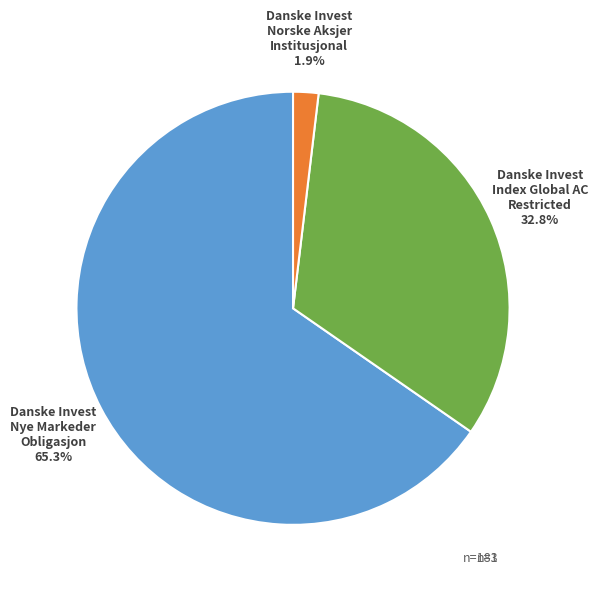

Count the number of slices in the pie.

3